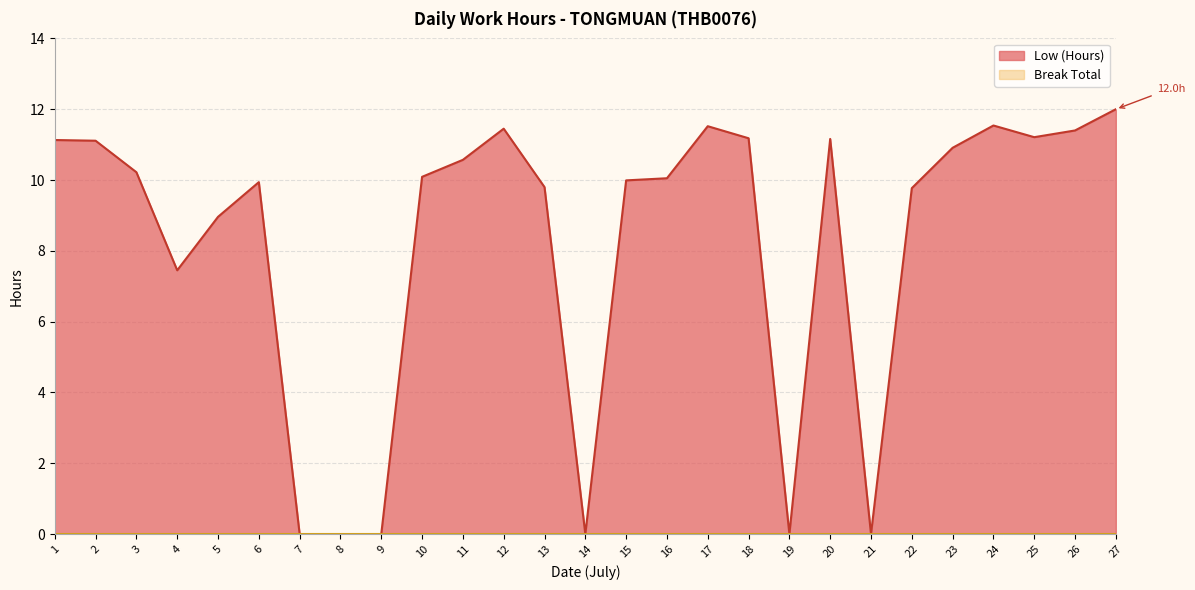

How many points are lower than both their immediate neighbors (excluding endpoints)?

5